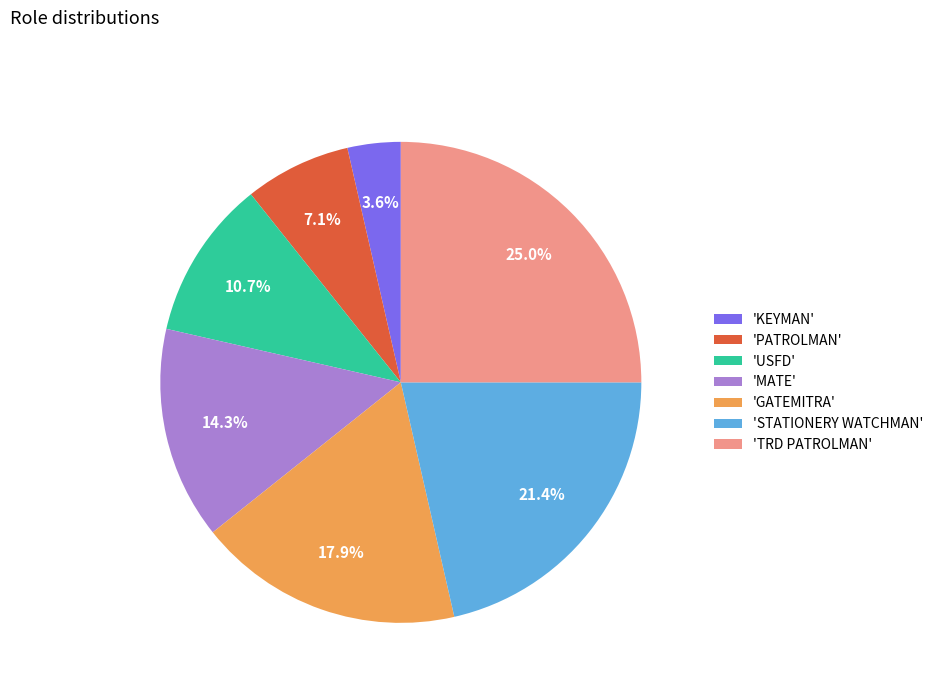

Between 'KEYMAN' and 'MATE', which is larger?

'MATE'